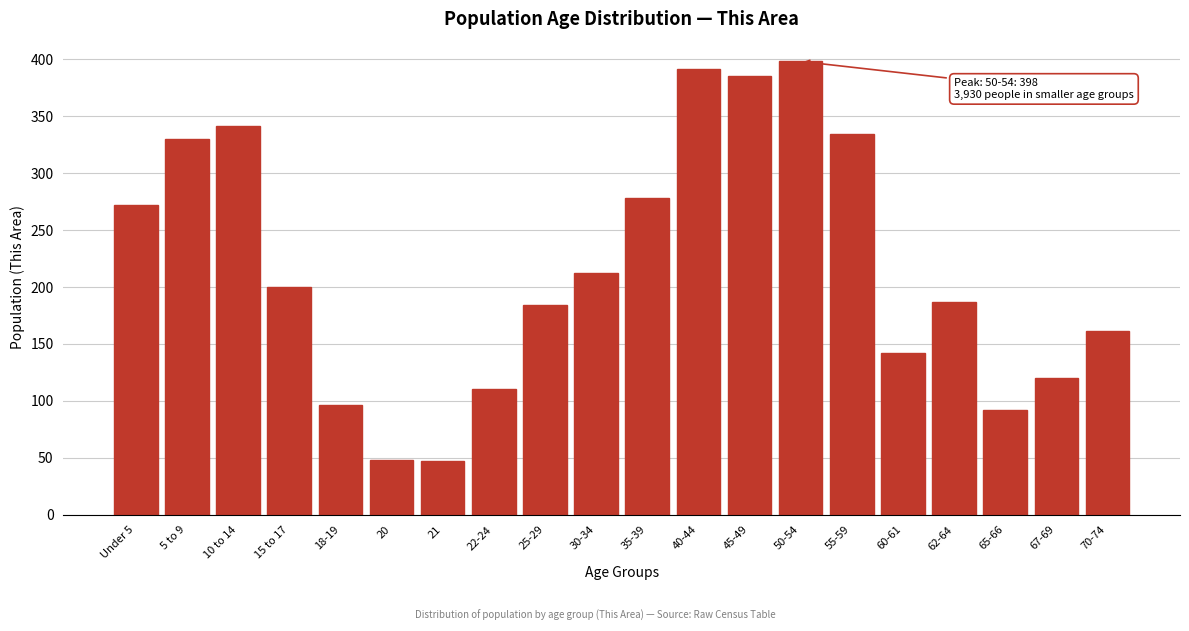

True or false: the data shows 270 at 25-29.

False